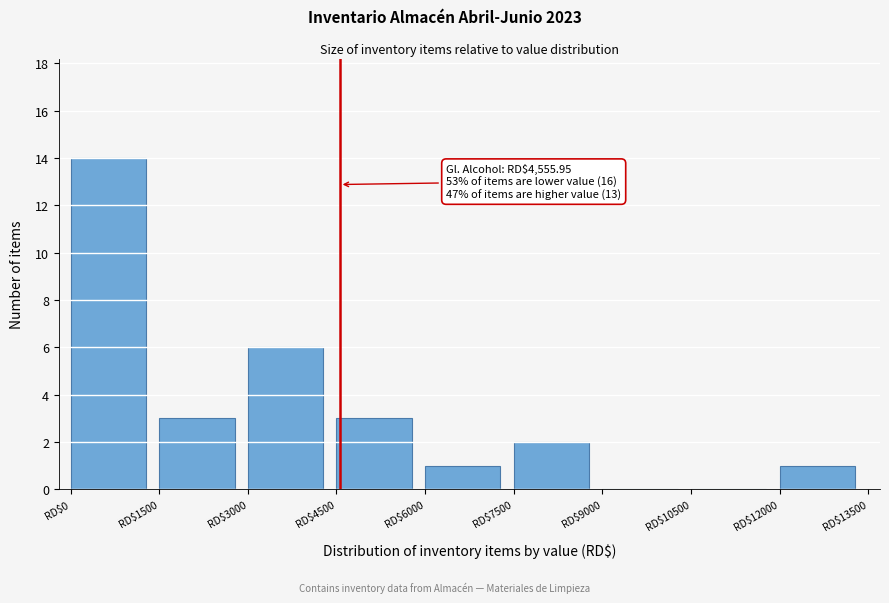

Which range on the x-axis has the tallest bar?

0 to 1500